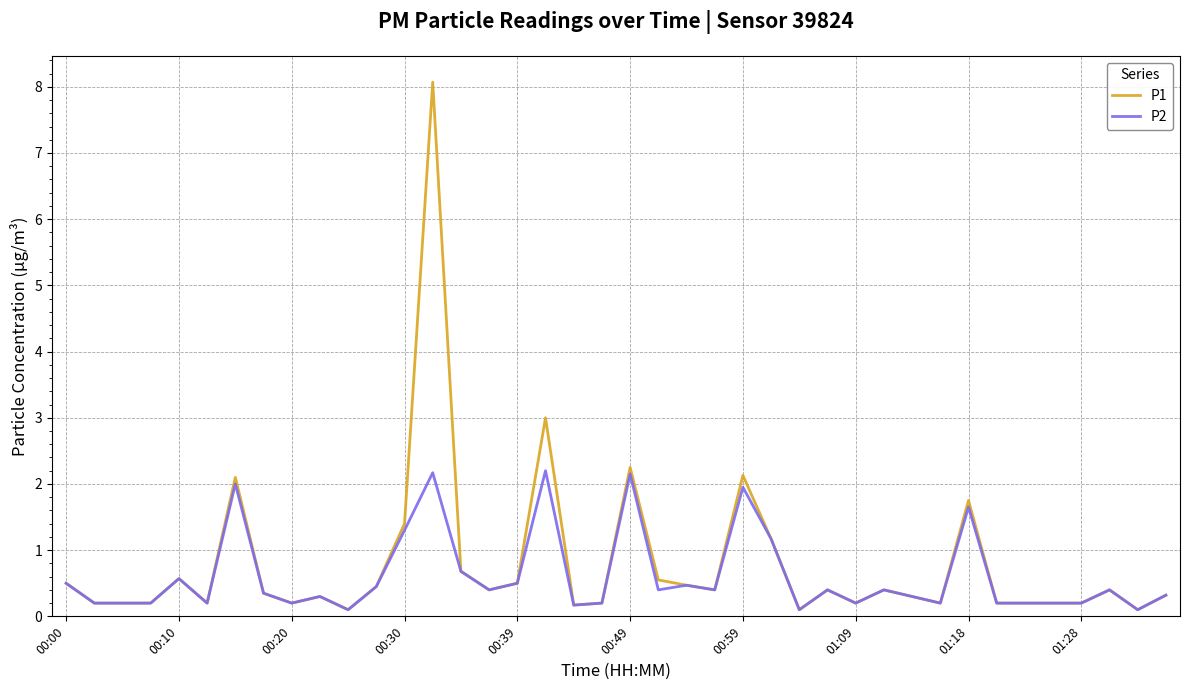

Count the number of categories in the chart.

40